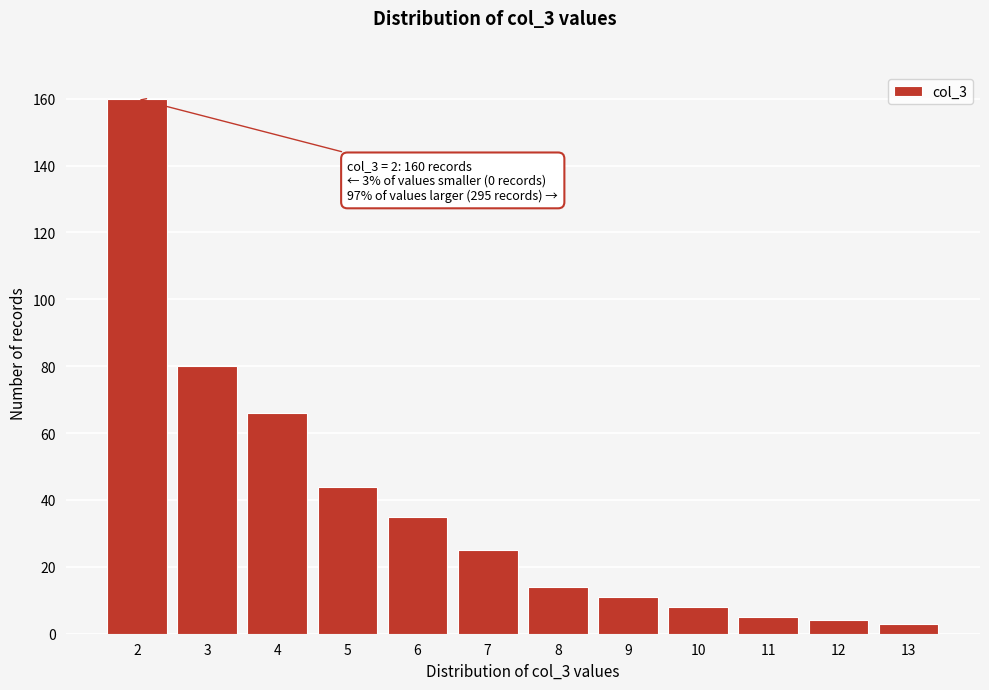

Reading right to left, list all the values displayed in this chart.

13=3	12=4	11=5	10=8	9=11	8=14	7=25	6=35	5=44	4=66	3=80	2=160